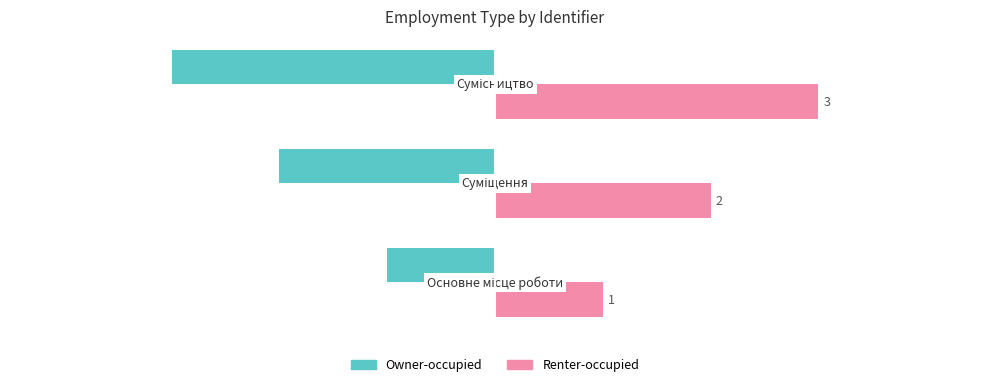

What is the difference between the maximum and second lowest values in the Renter-occupied series?

1